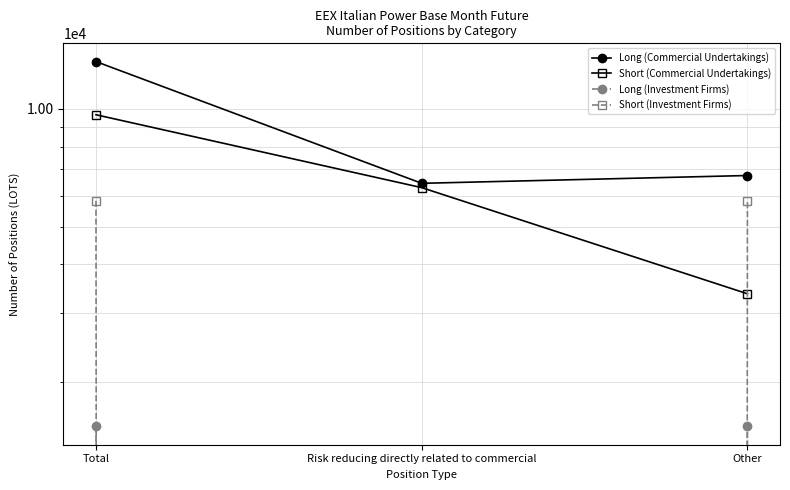

List the series in order of their peak value, highest first.

Long (Commercial Undertakings), Short (Commercial Undertakings), Short (Investment Firms), Long (Investment Firms)